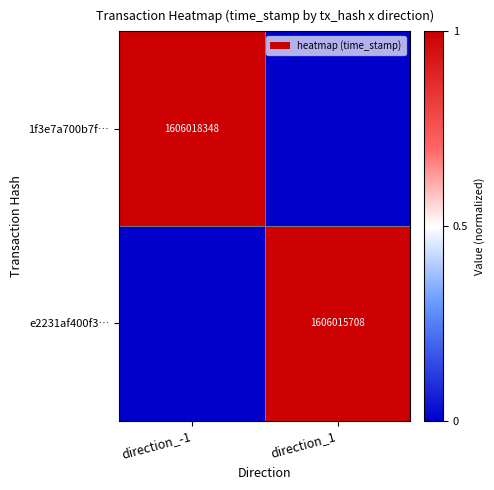

The 1f3e7a700b7f… series shows 995697908 at direction_-1. True or false?

False